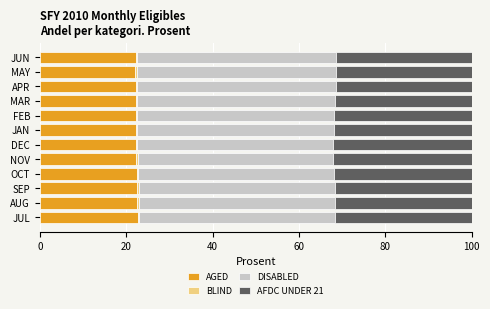

What is the sum of all AGED values?

267.8